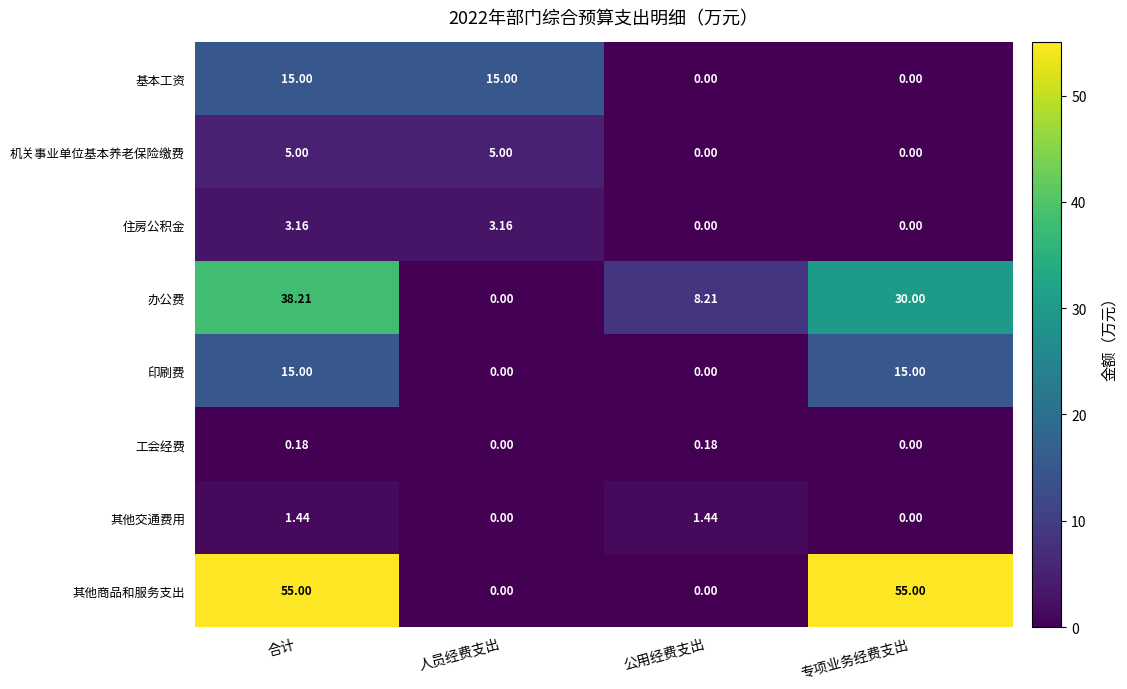

Is the value of 其他交通费用 at 人员经费支出 greater than the value of 印刷费 at 合计?

No